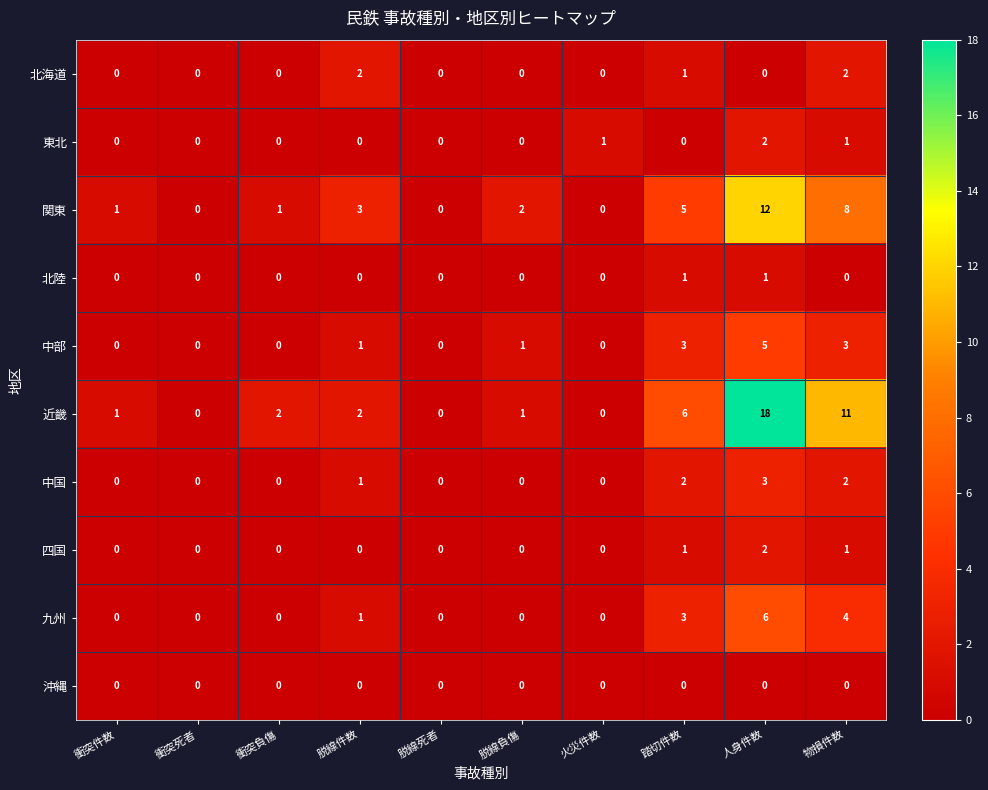

At how many categories does at least one series exceed 7?

2